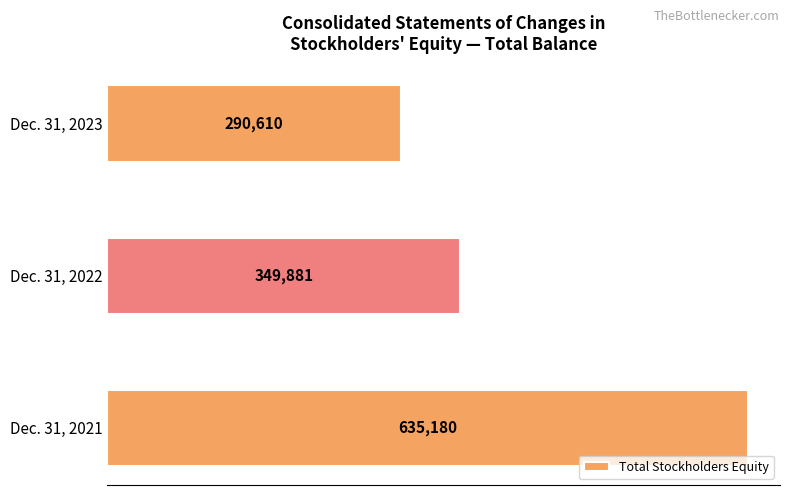

What is the difference between the second highest and minimum values?

59271